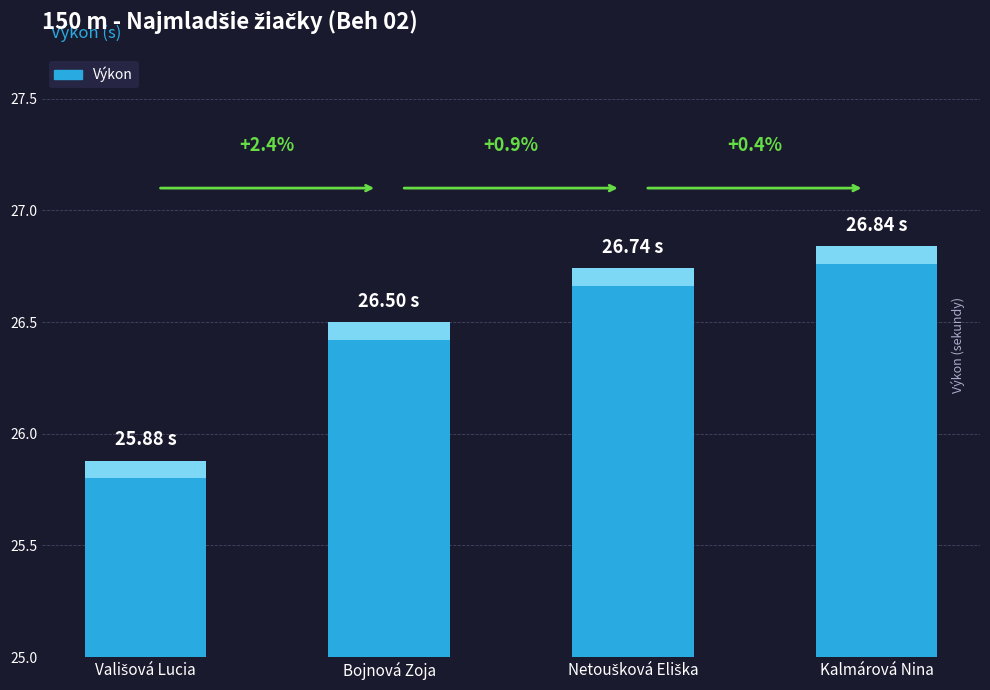

How many distinct data groups are displayed?

1